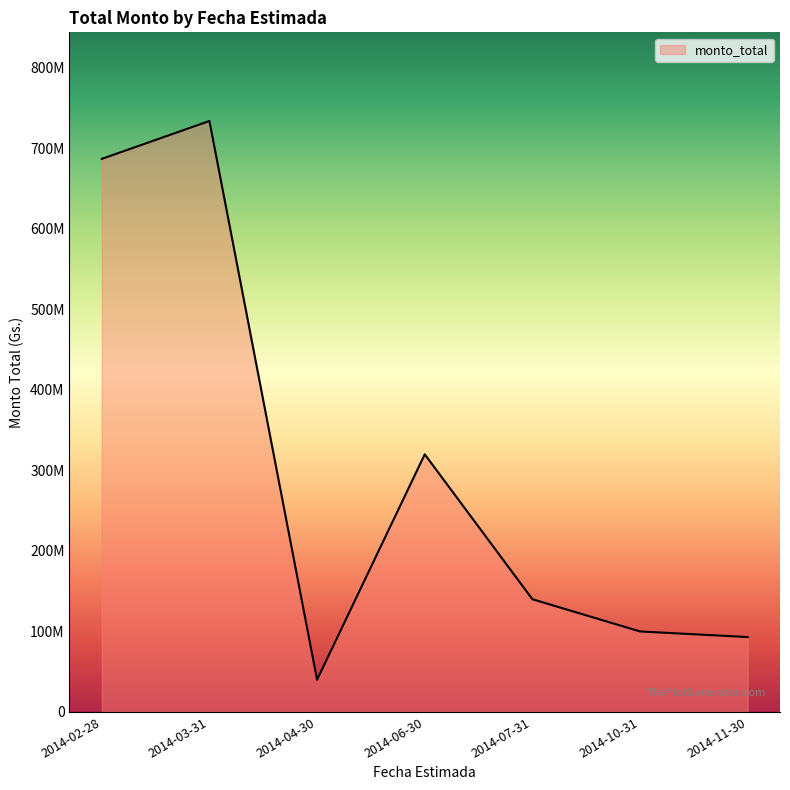

Which has a higher value, 2014-02-28 or 2014-03-31?

2014-03-31